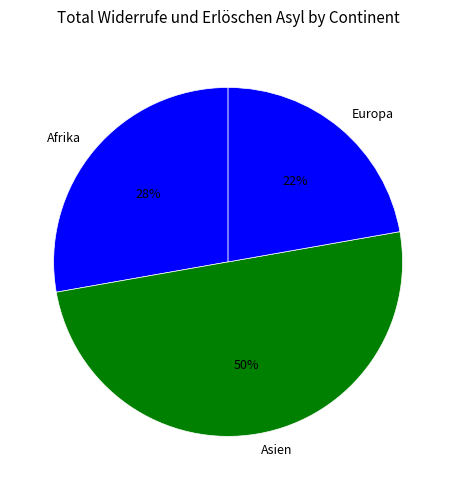

Which slice is the largest?

Asien